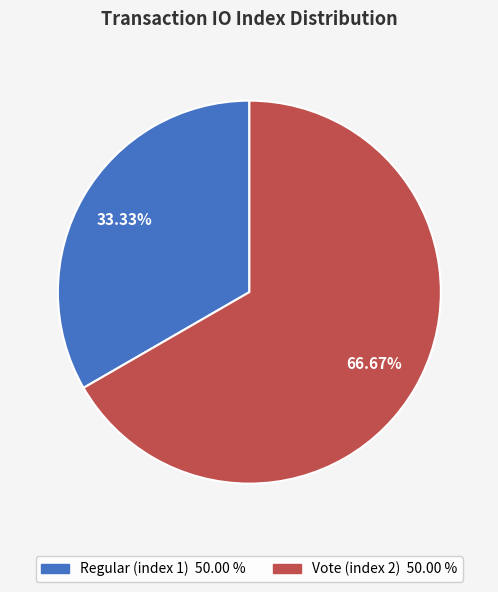

How many segments does this pie chart have?

2